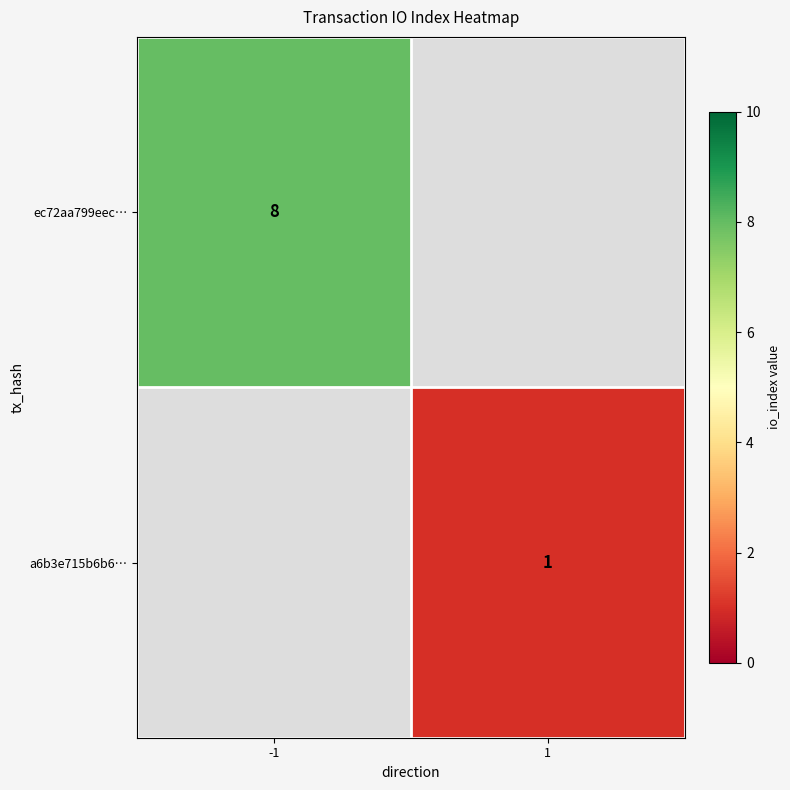

True or false: ec72aa799eec… has a value of 4 at -1.

False